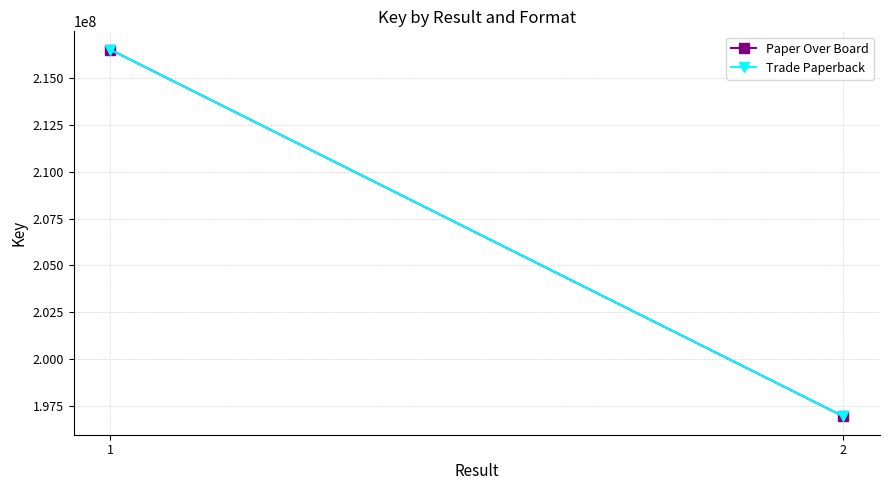

Is it true that Trade Paperback equals 365363719 at 1?

False